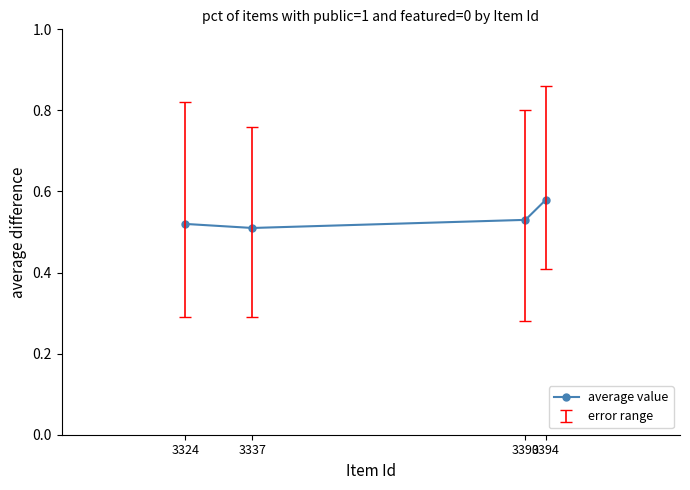

Rank the categories by value from highest to lowest.

3394, 3390, 3324, 3337